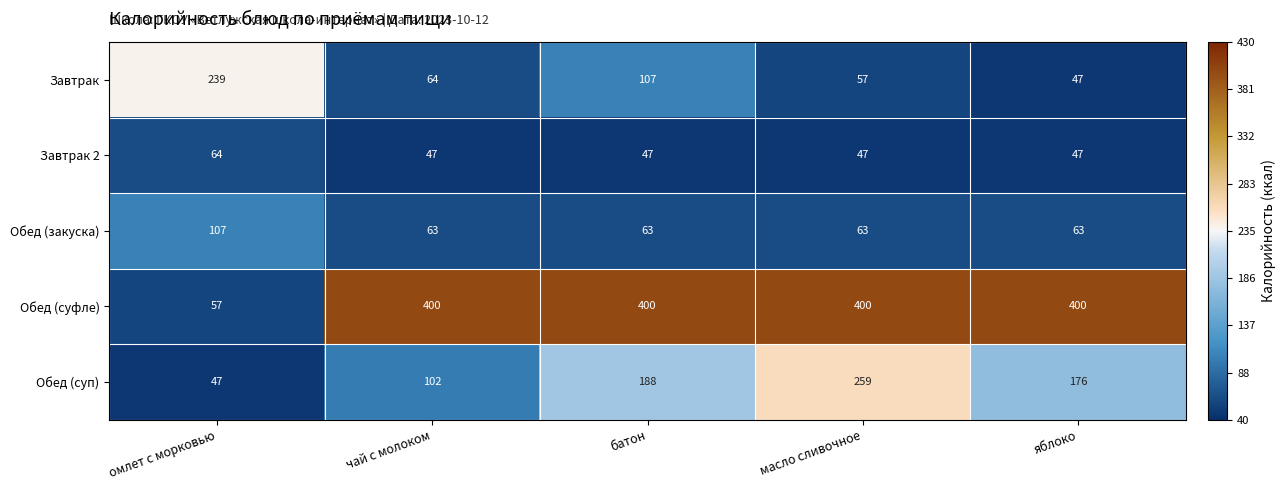

How many data points in Завтрак 2 are above 47?

1